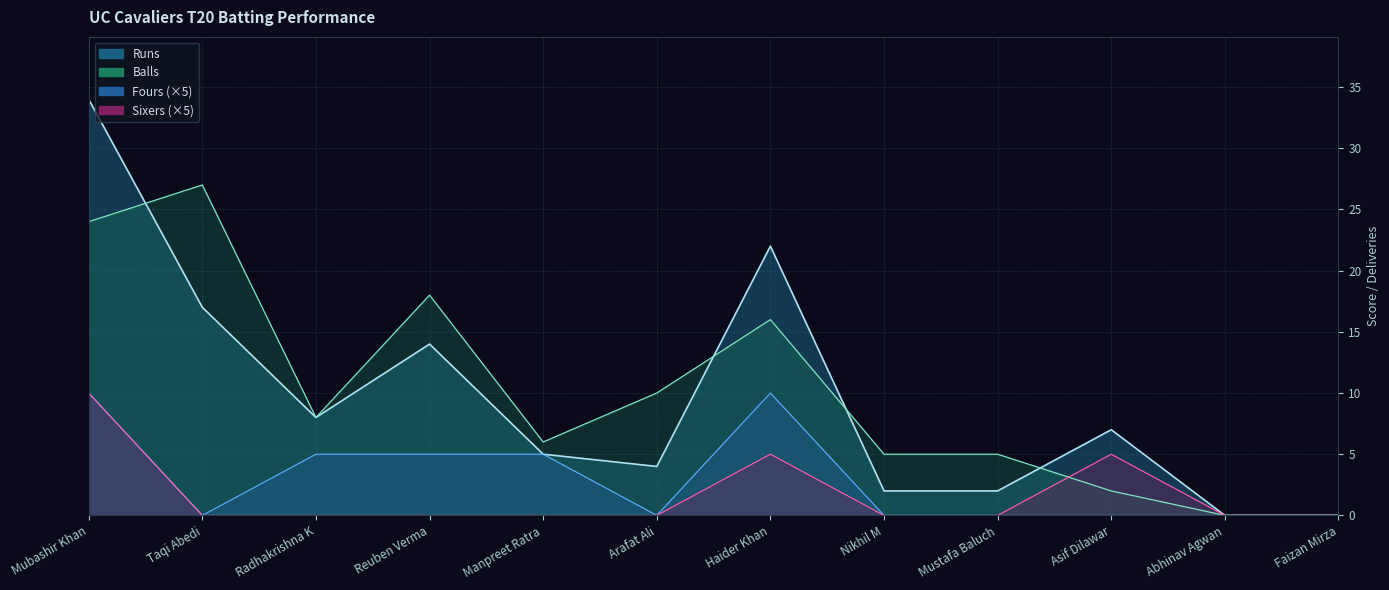

The Balls series shows 0 at Abhinav Agwan. True or false?

True